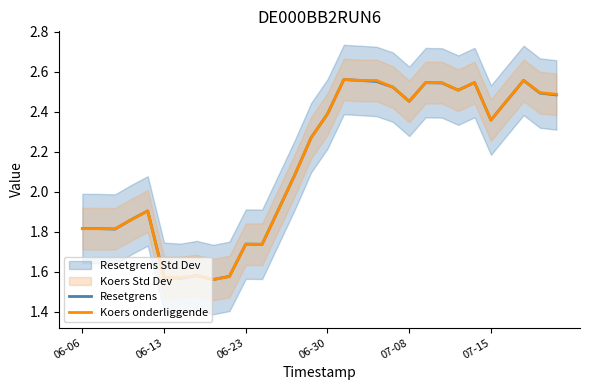

What is the difference between the maximum and second lowest values in the Resetgrens series?

1.0